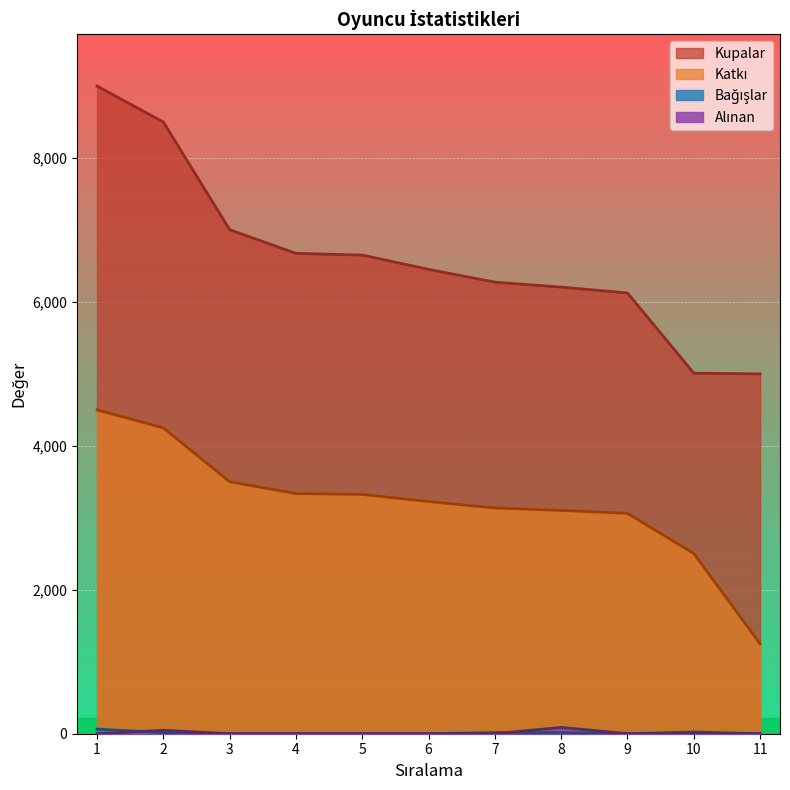

At which label does Bağışlar reach its peak?

1